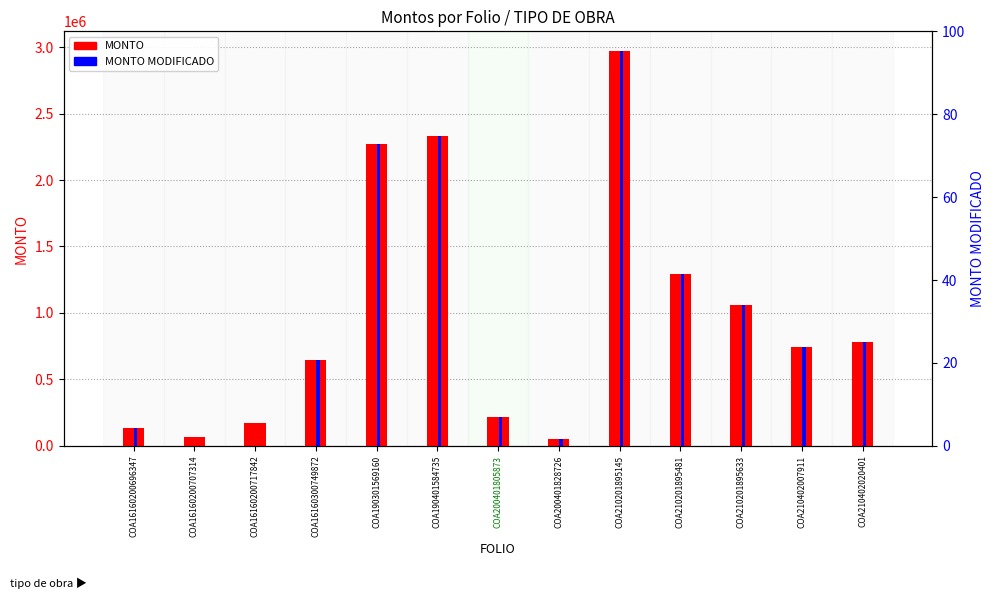

How many categories are shown in the chart?

13